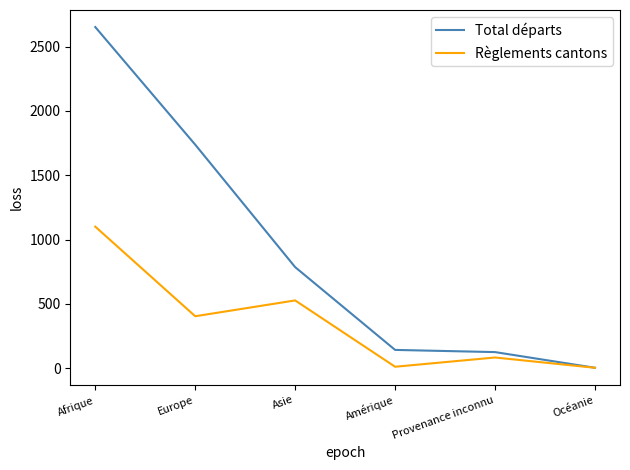

List the series in order of their peak value, highest first.

Total départs, Règlements cantons